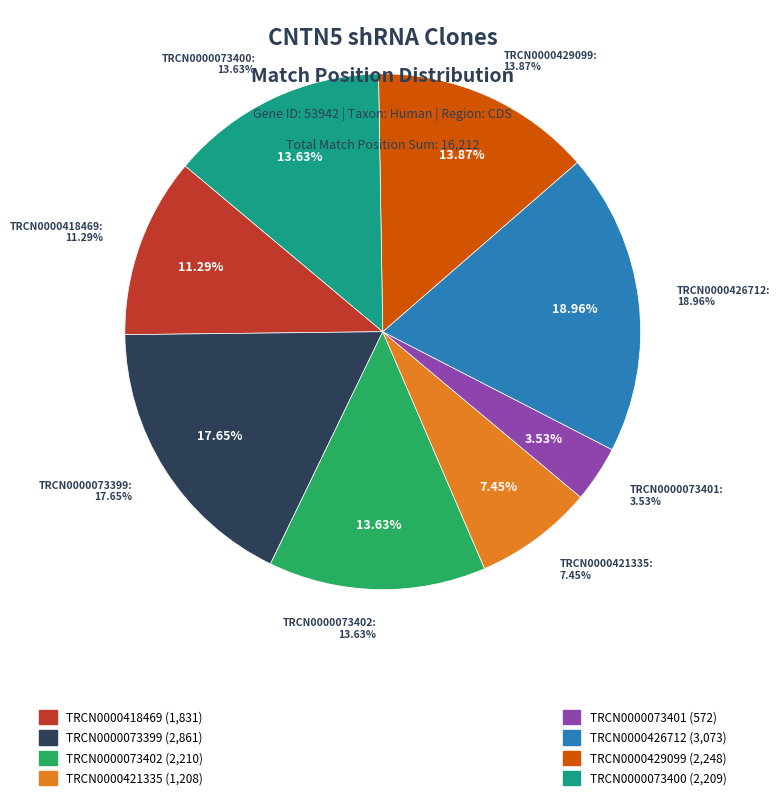

Count the number of slices in the pie.

8